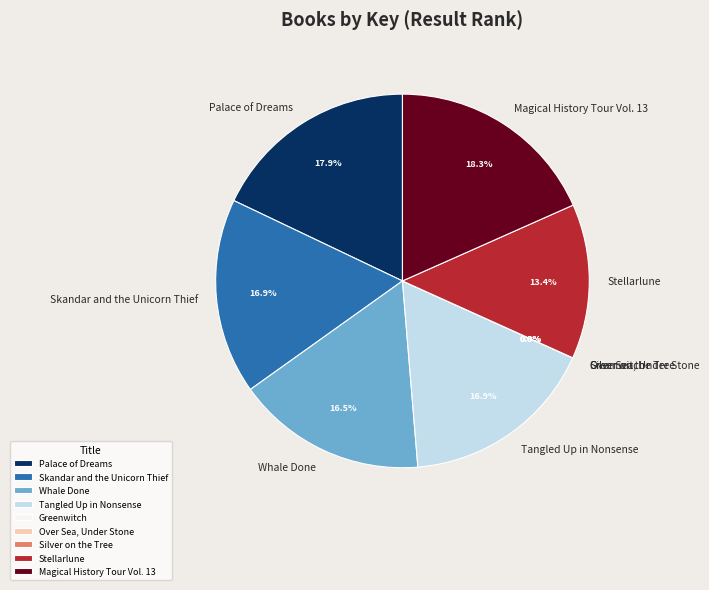

Is the sum of Magical History Tour Vol. 13 and Tangled Up in Nonsense greater than half?

No